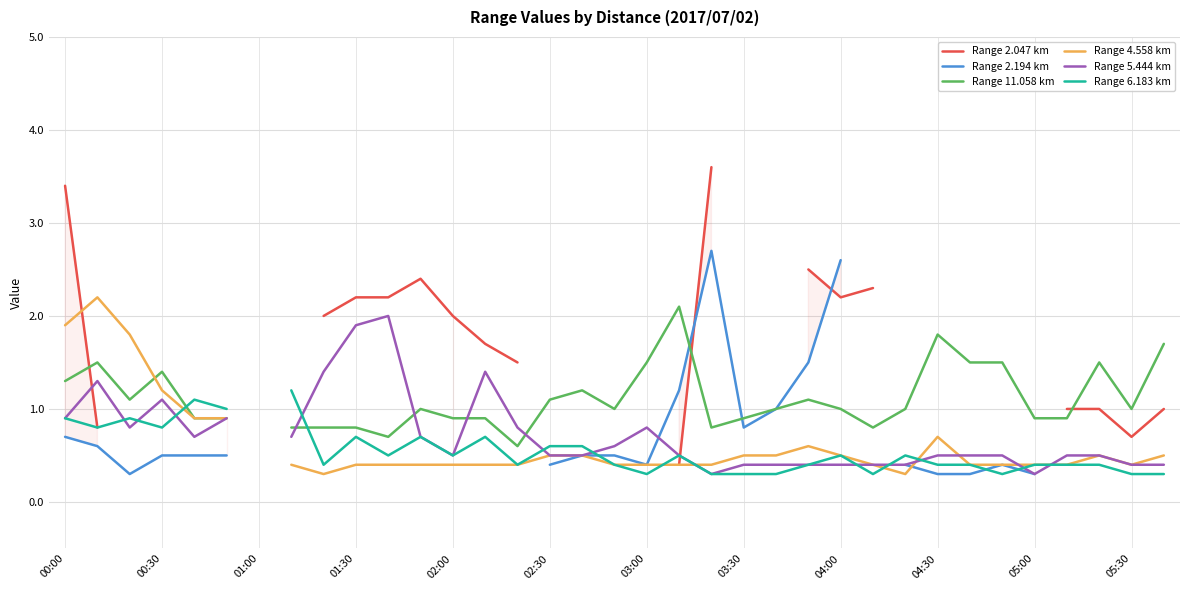

How many lines are shown in the chart?

6